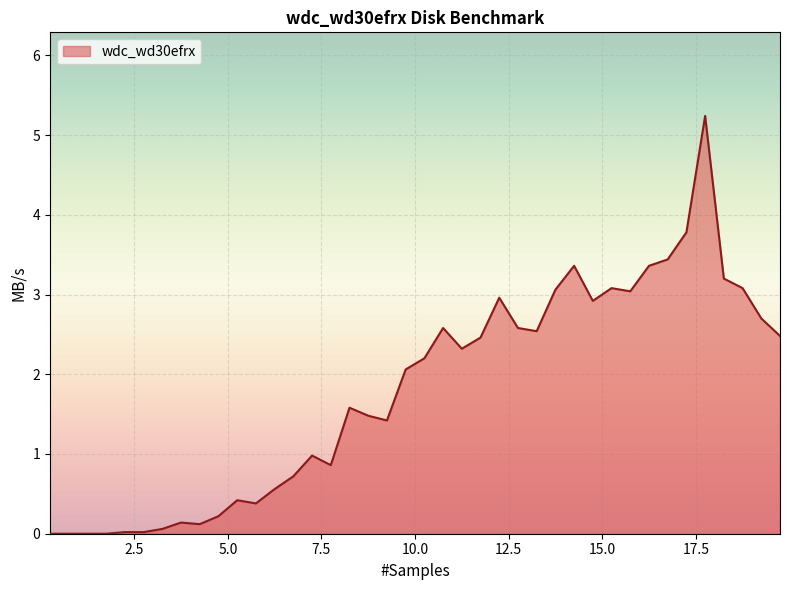

What is the maximum value shown in the chart?

5.2